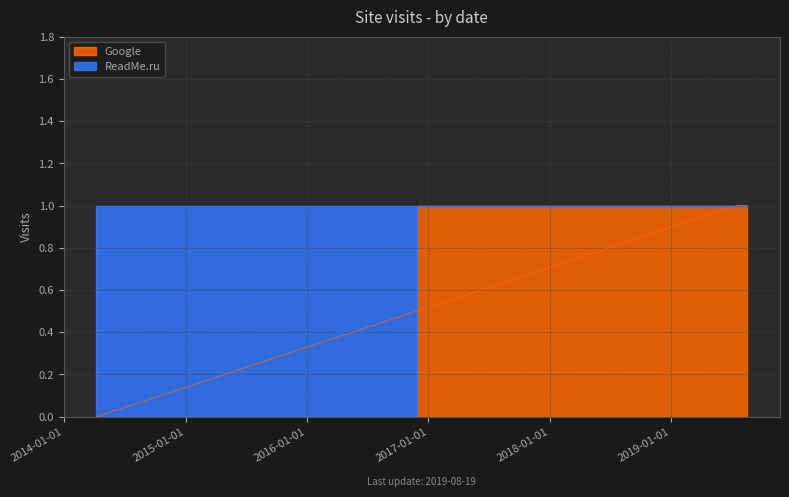

What is the sum of the values at 2019-07-20 and 2014-04-07?

1